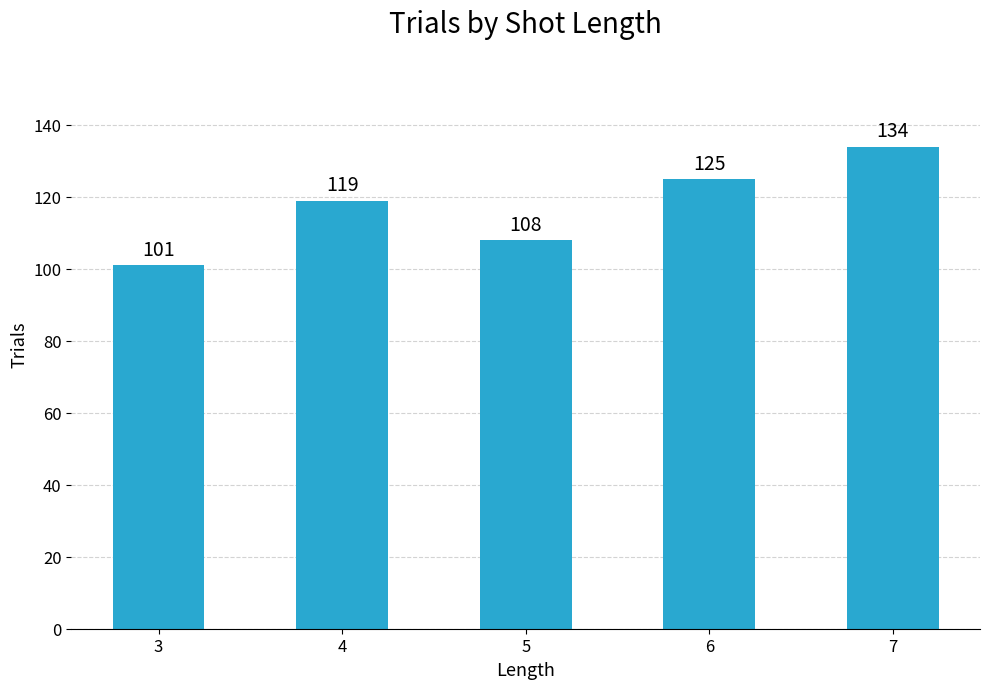

The value at 3 is 101. True or false?

True